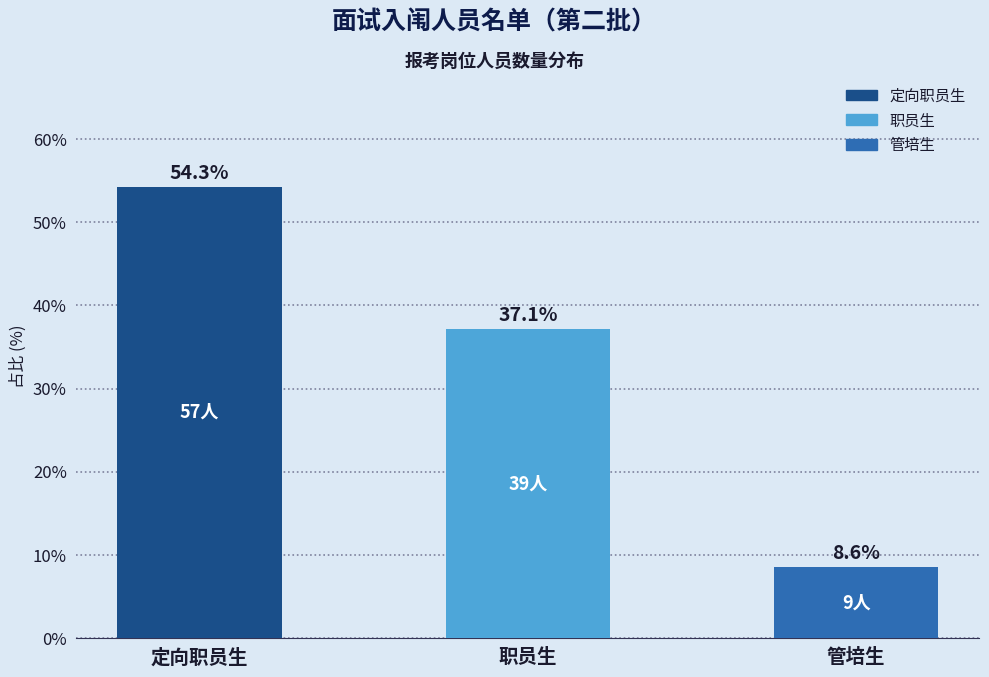

List the labels in order of value, largest first.

定向职员生, 职员生, 管培生